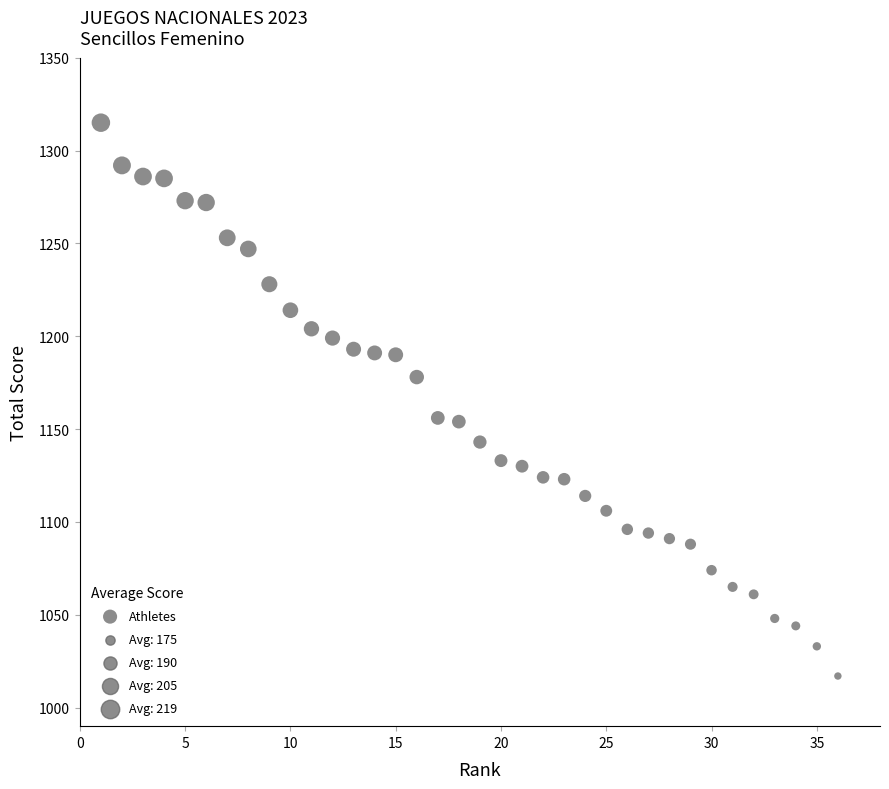

What is the range of X values (max minus min)?

35